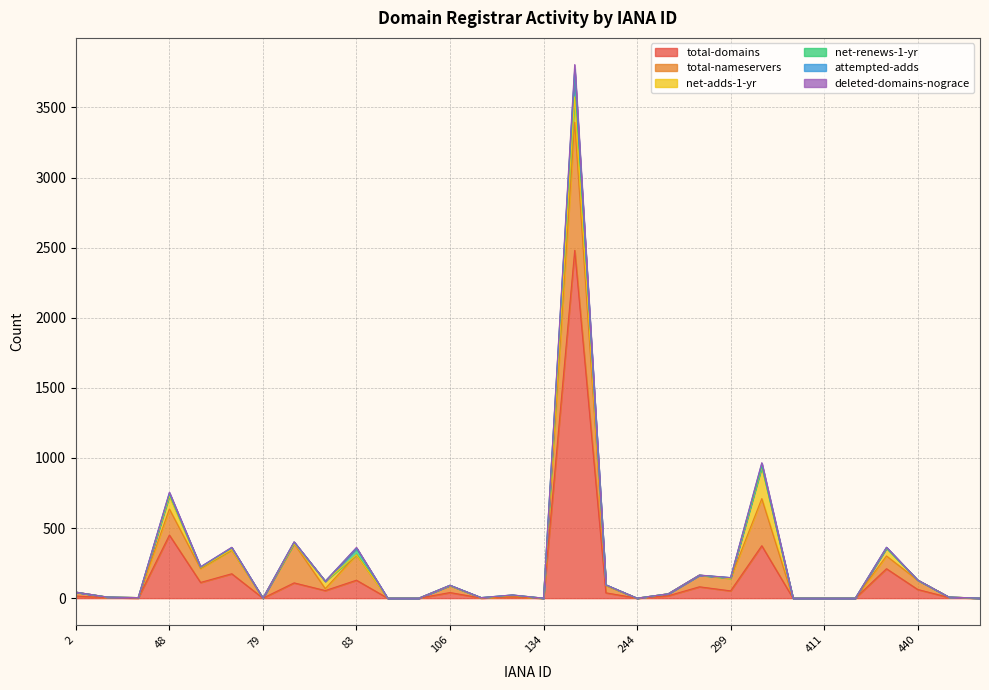

Which series has the largest total across all categories?

total-domains